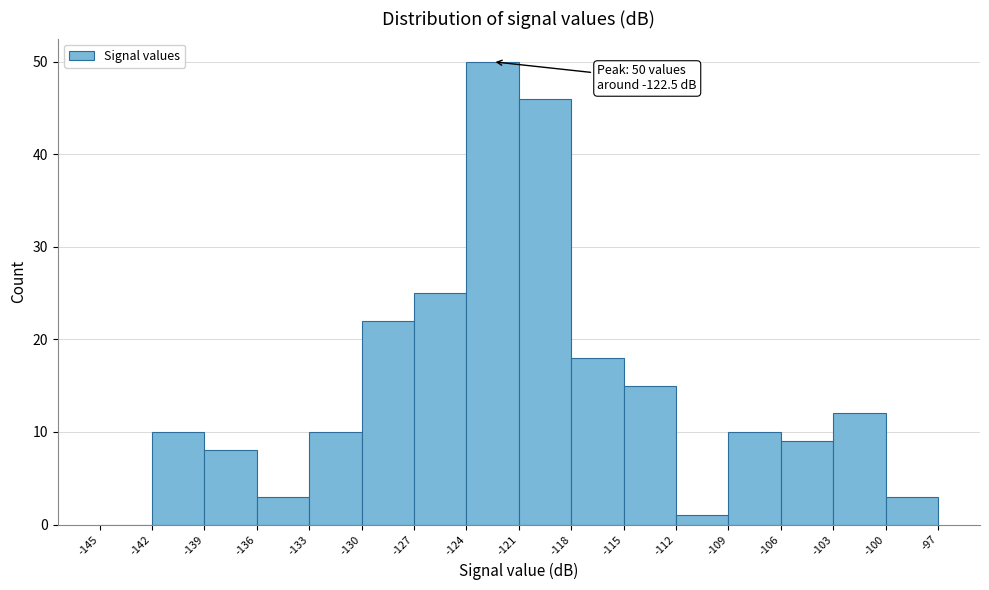

Over which range of the x-axis is the bar tallest?

-124 to -121